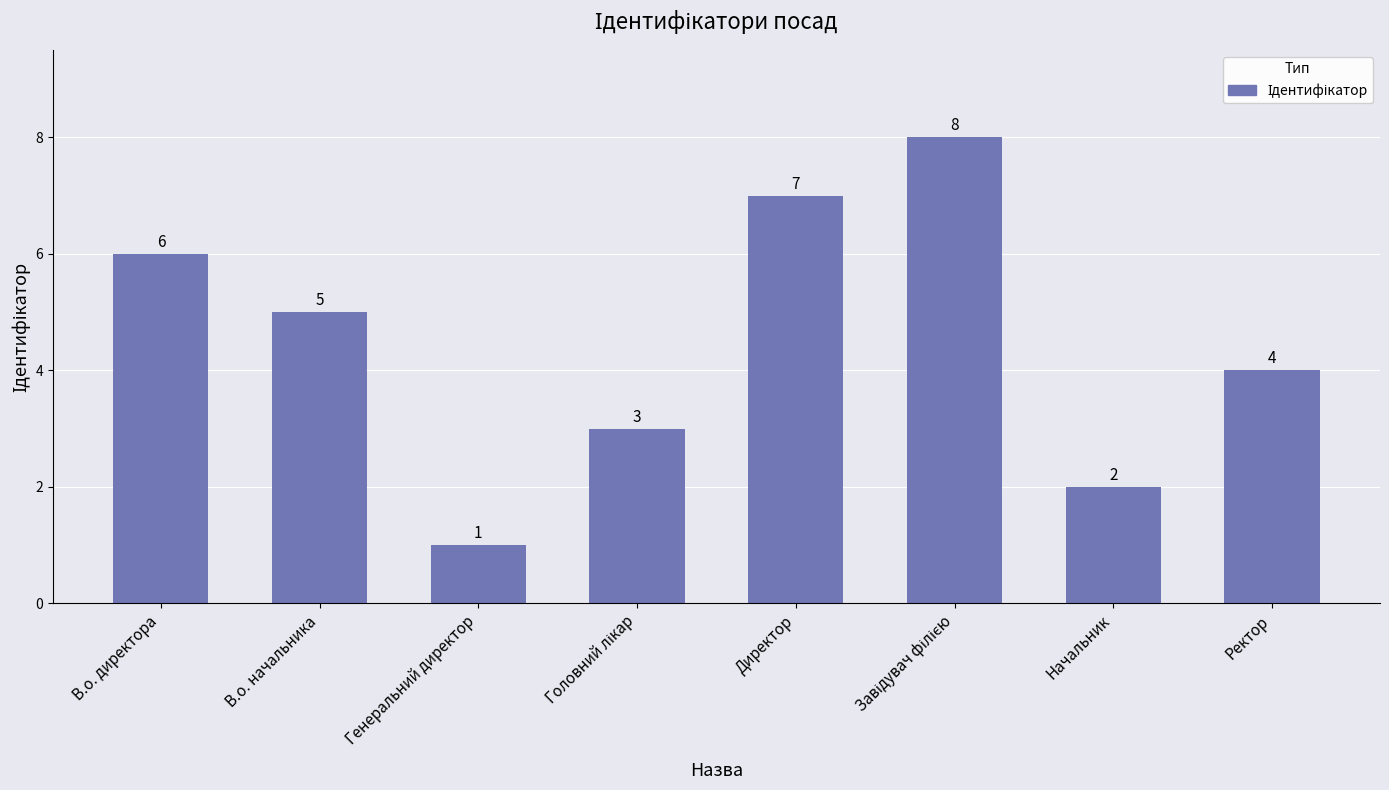

What is the label of the 7th bar from the left?

Начальник